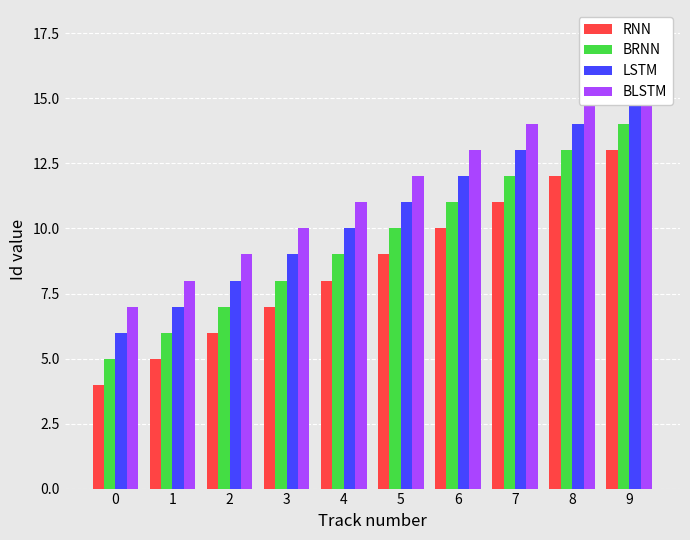

How many data points in BRNN are less than 10?

5